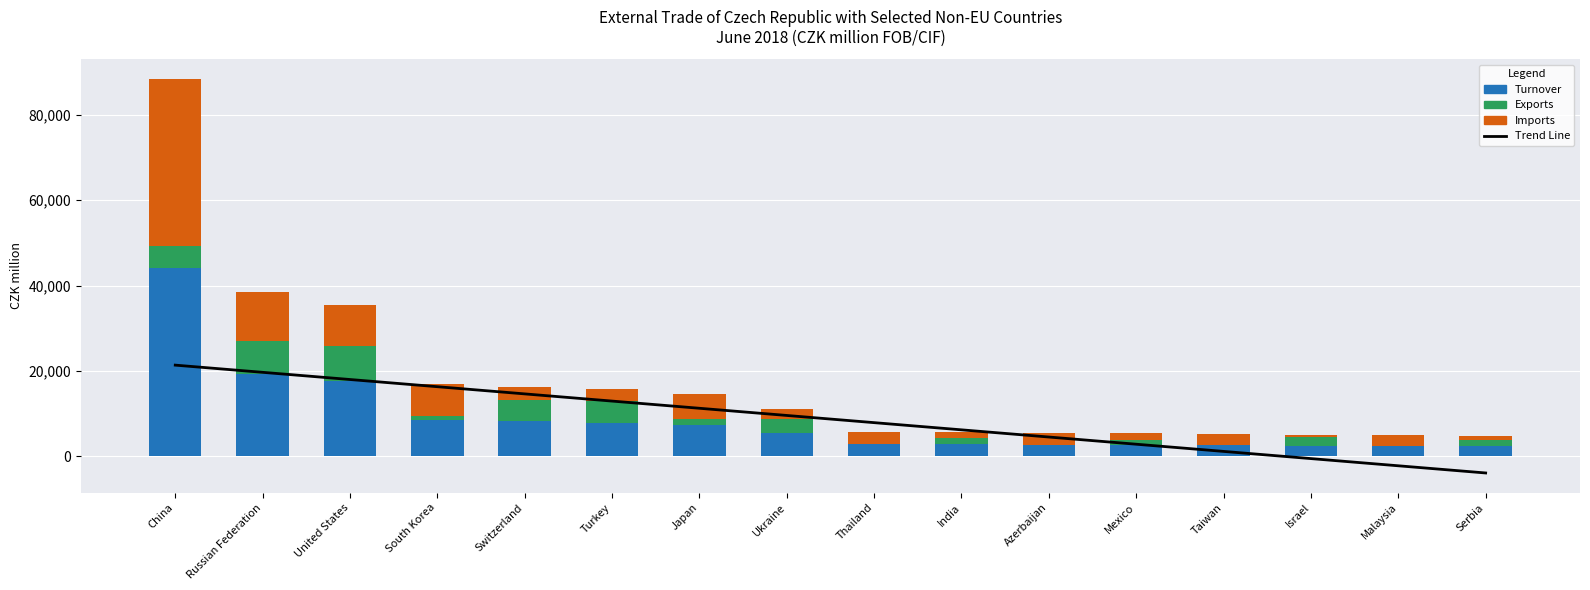

Which series changed the most between United States and South Korea?

Turnover